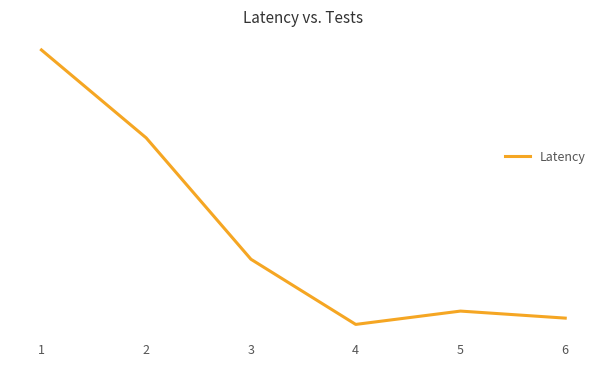

What is the value of the 2nd point from the left?

76405